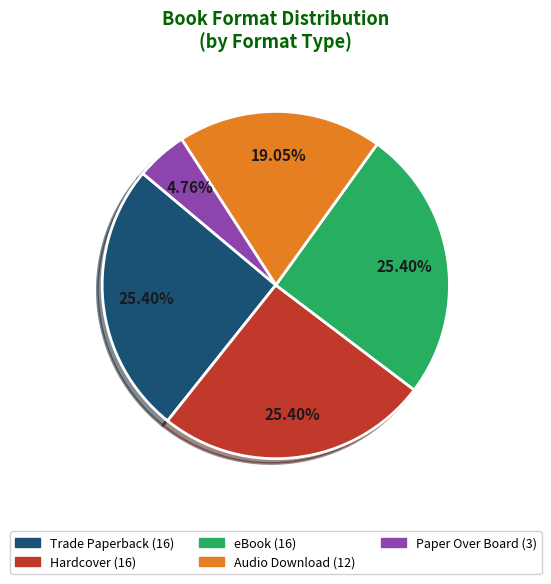

Does any single category account for the majority?

No